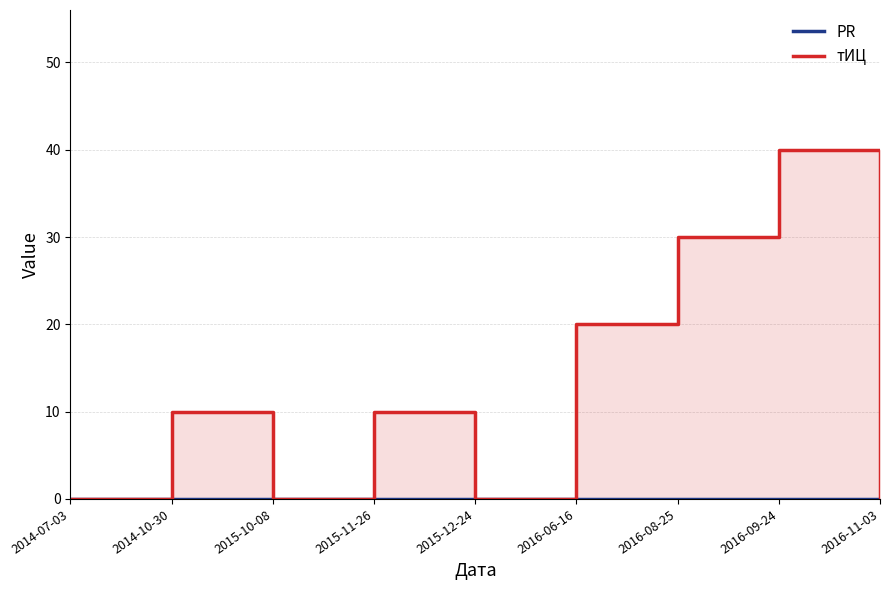

What is the sum of all тИЦ values?

110